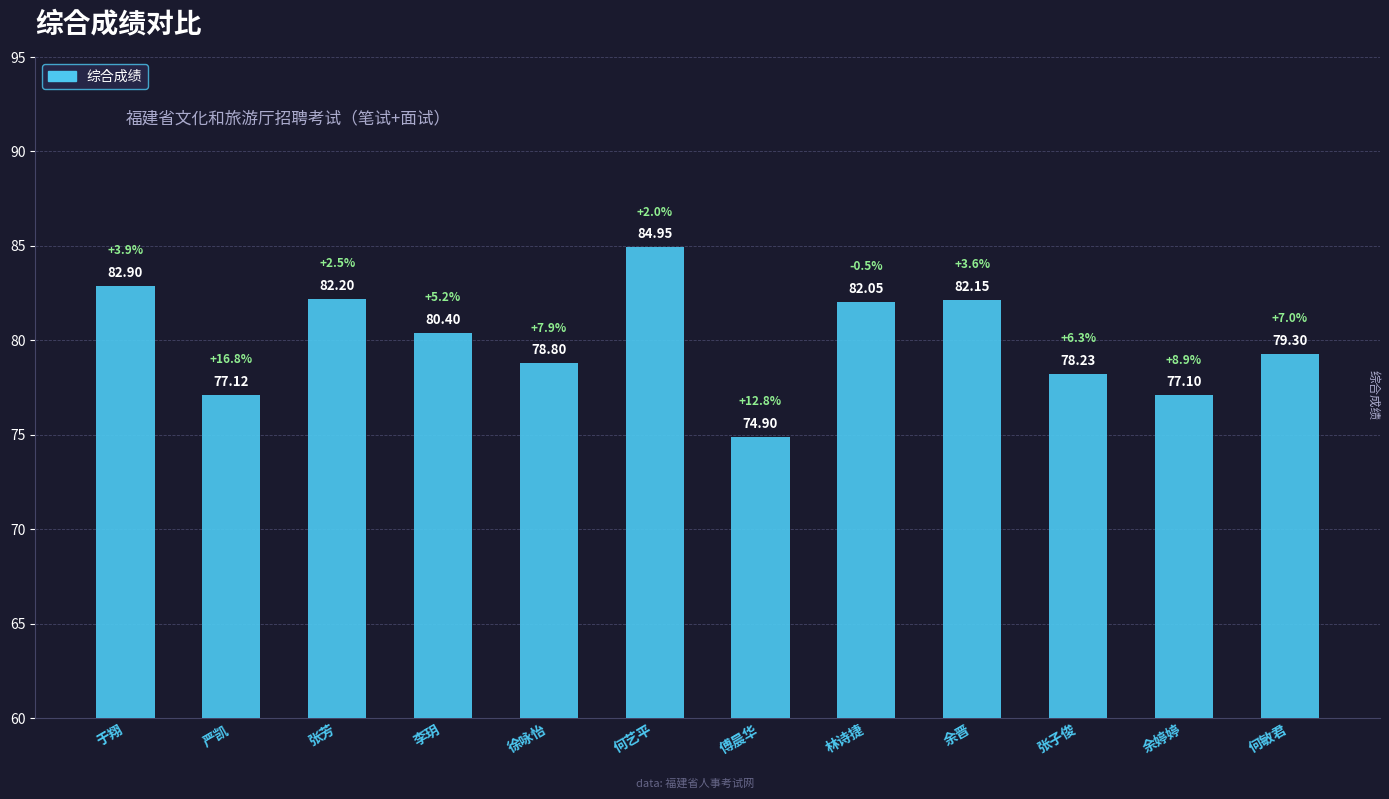

What is the change in value from 林诗捷 to 张子俊?

-3.8